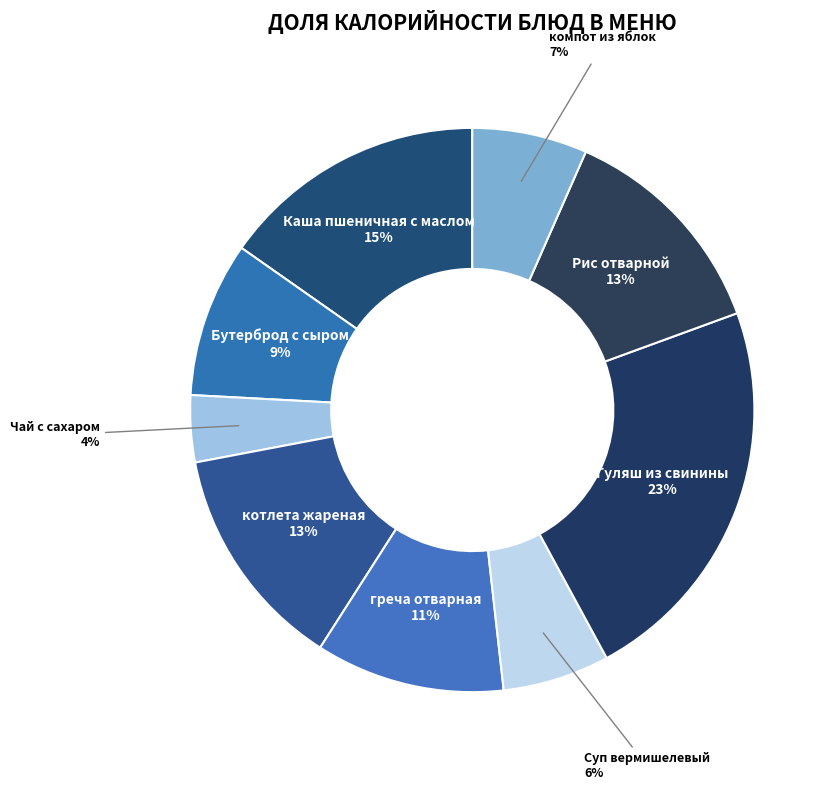

Combined, do Гуляш из свинины and Бутерброд с сыром account for over 50%?

No